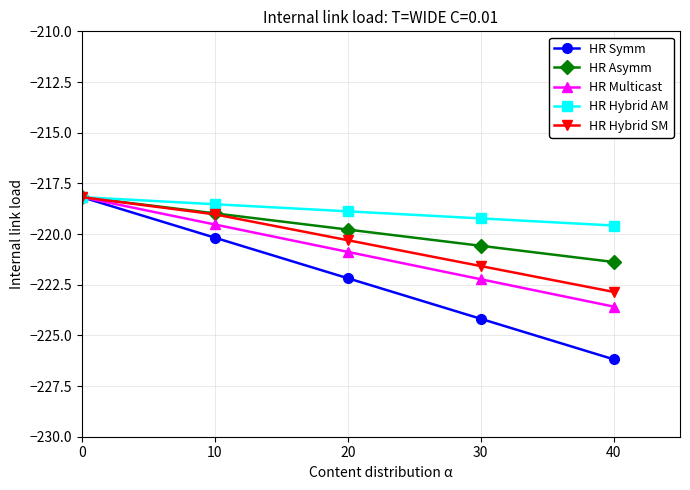

Rank the categories by HR Asymm value from lowest to highest.

40, 30, 20, 10, 0